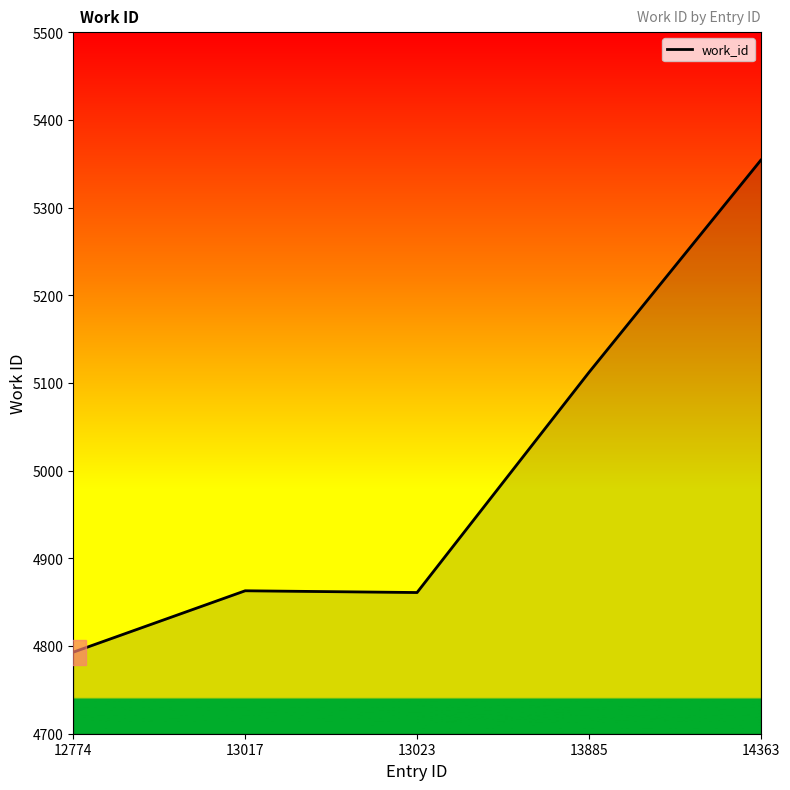

How many series are shown in this chart?

1